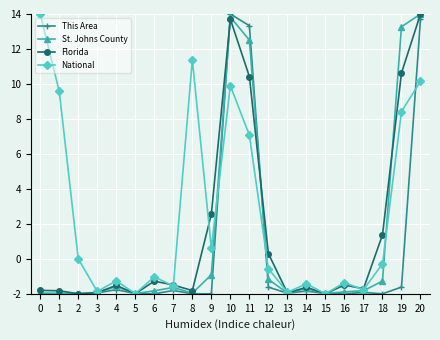

What are all the series names shown in the legend?

This Area, St. Johns County, Florida, National